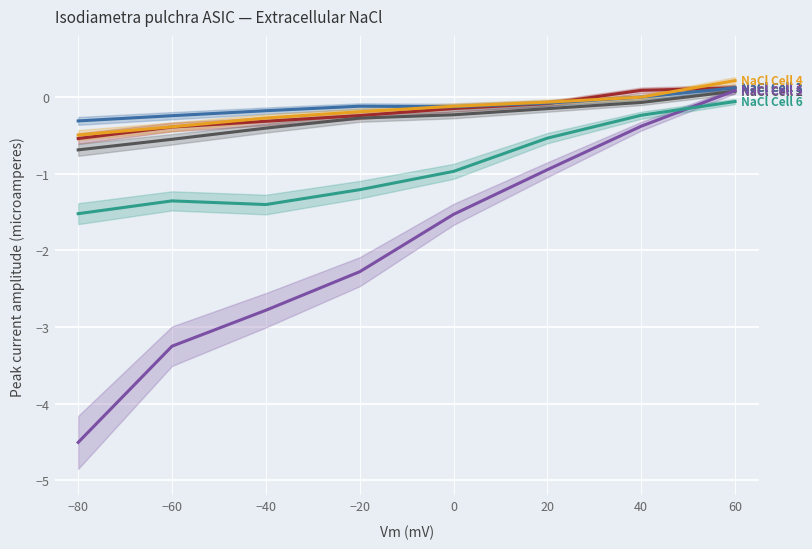

At which label is NaCl Cell 6 closest to 0?

60